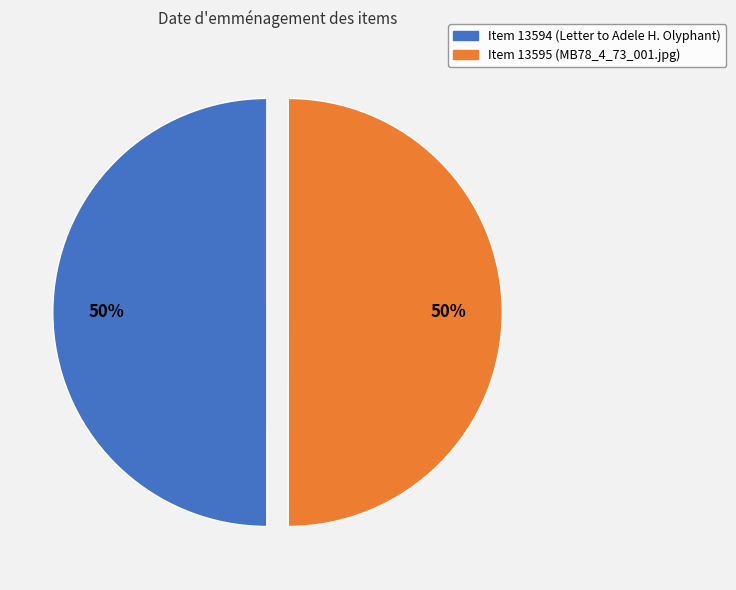

Do Item 13594 (Letter to Adele H. Olyphant) and Item 13595 (MB78_4_73_001.jpg) together represent more than half of the pie?

Yes